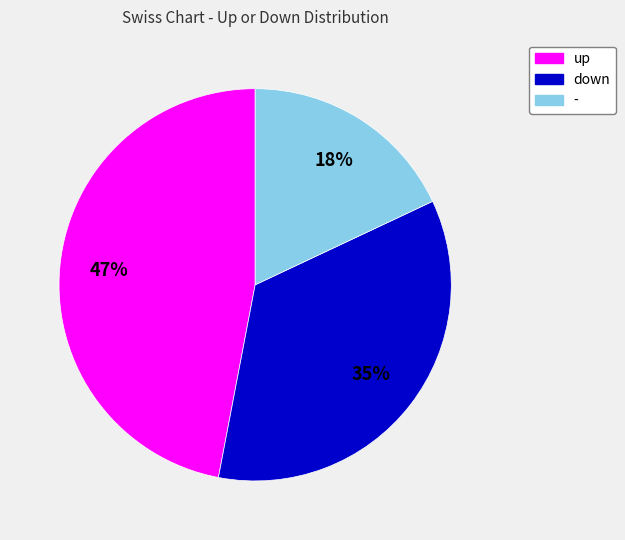

Combined, do - and up account for over 50%?

Yes